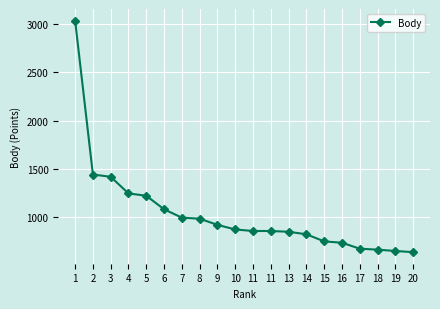

How many values are below 866?

10